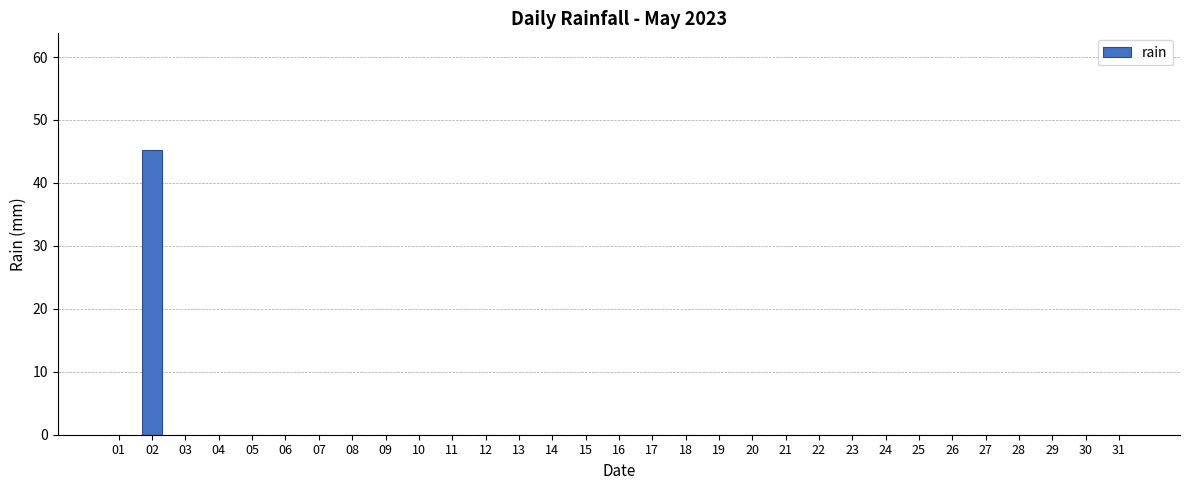

The chart shows a value of -27.9 at 09. True or false?

False